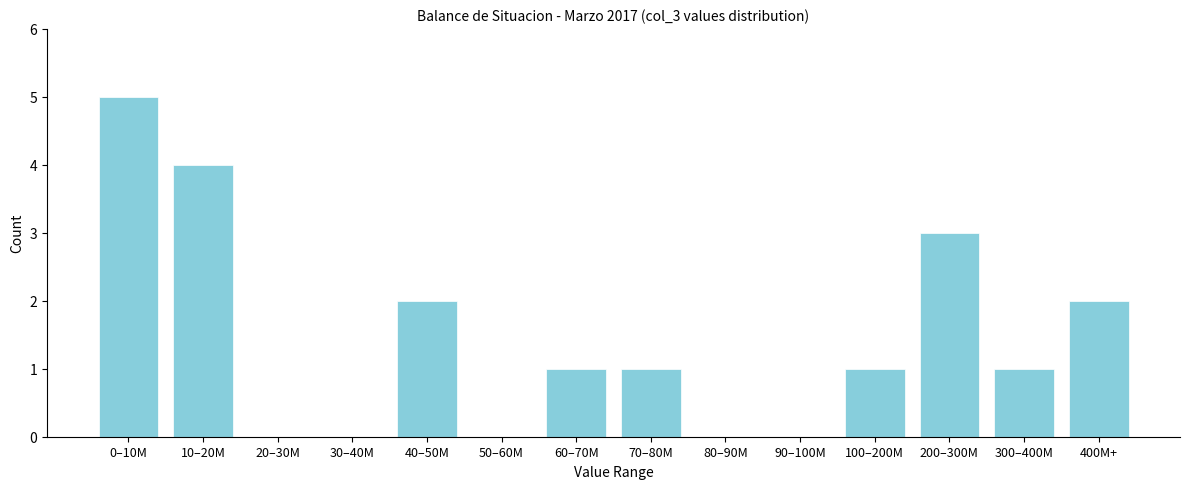

Reading left to right, transcribe all the data shown in this chart.

0–10M=5	10–20M=4	20–30M=0	30–40M=0	40–50M=2	50–60M=0	60–70M=1	70–80M=1	80–90M=0	90–100M=0	100–200M=1	200–300M=3	300–400M=1	400M+=2